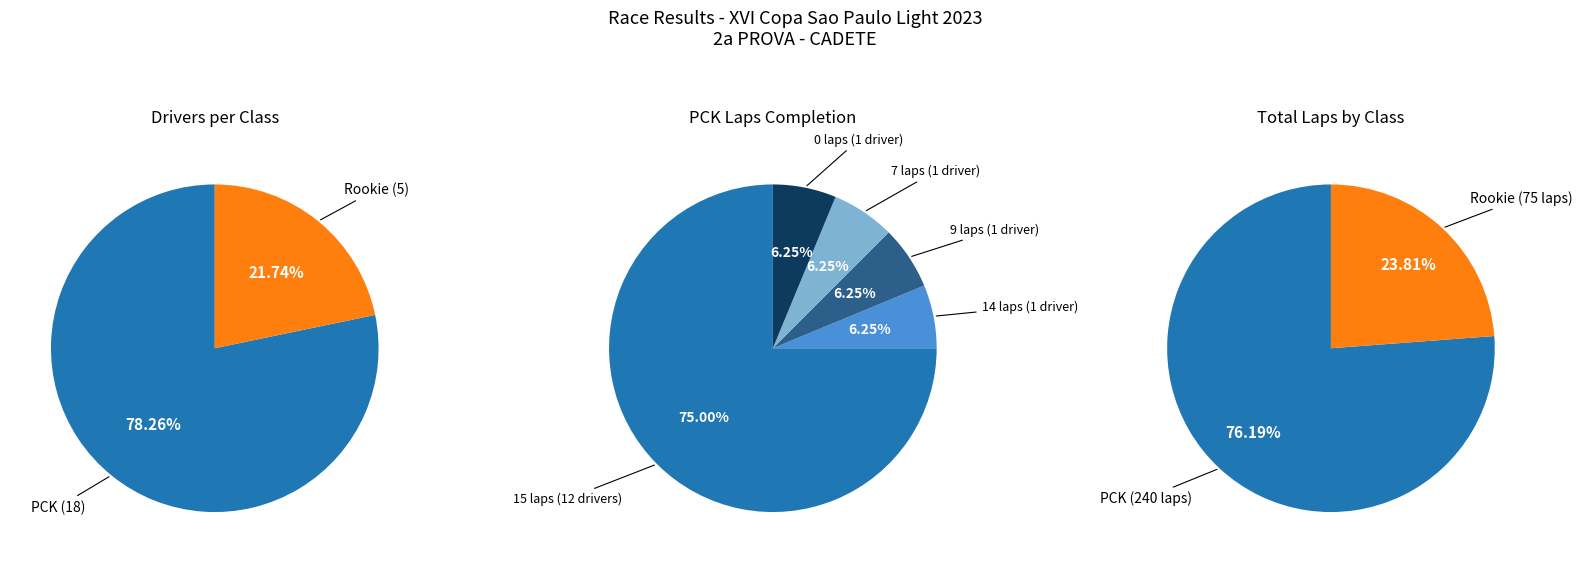

What percentage is the PCK slice, to the nearest percent?

78%